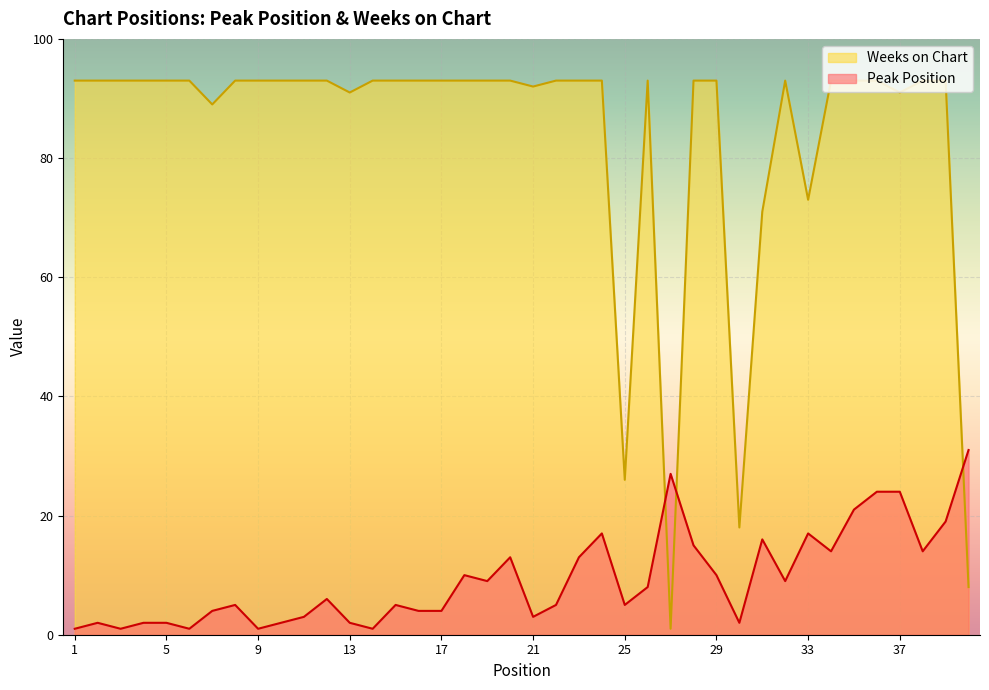

What is the maximum value for Weeks on Chart?

93